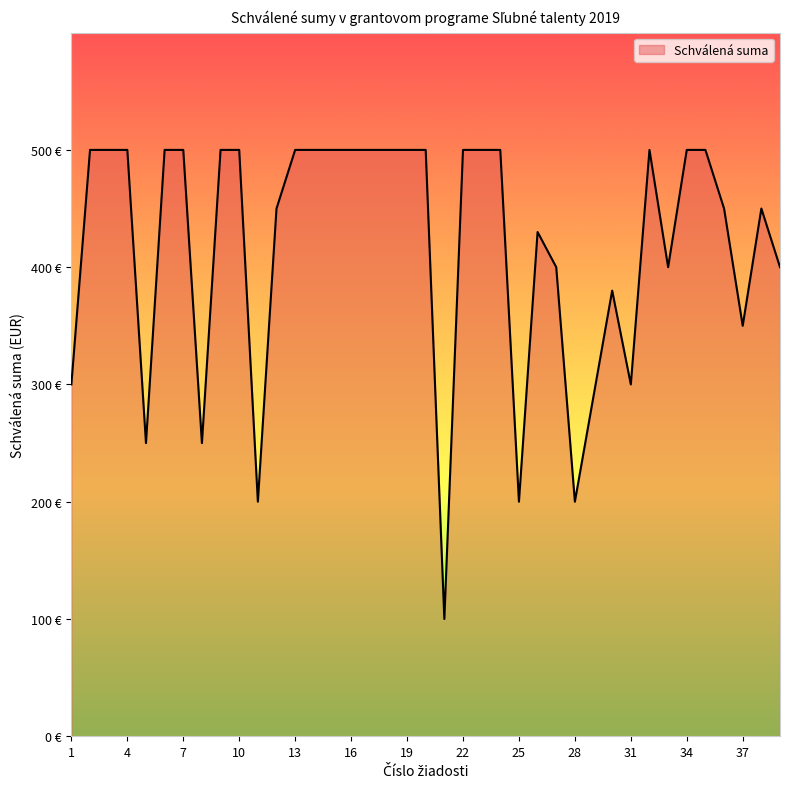

What is the difference between the maximum and minimum values?

400